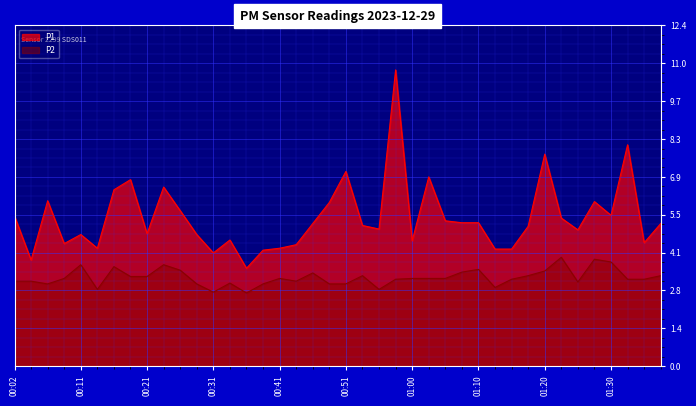

How many values in the P1 series exceed 5?

22